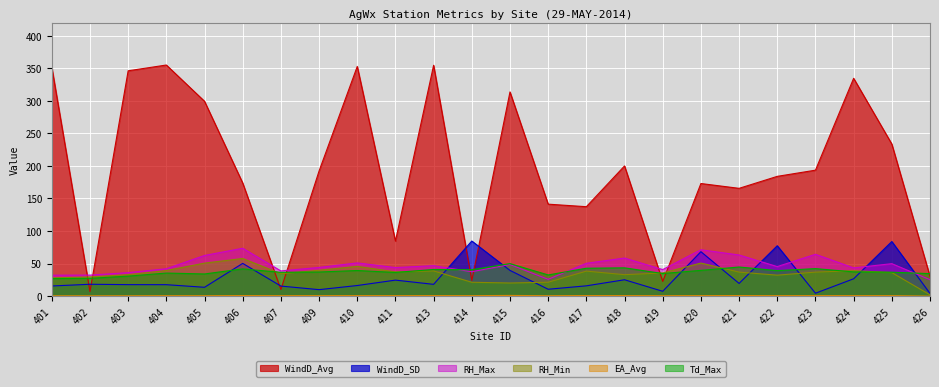

Reading left to right, extract all data points from this chart.

WindD_Avg: 401=351.7	402=6.9	403=346.0	404=354.9	405=299.2	406=173.7	407=10.2	409=192.1	410=352.7	411=84.5	413=354.5	414=24.1	415=313.6	416=141.2	417=137.3	418=199.9	419=22.5	420=172.9	421=165.5	422=183.9	423=193.4	424=334.5	425=233.5	426=30.3
WindD_SD: 401=15.5	402=18.2	403=17.6	404=17.5	405=13.5	406=50.2	407=15.4	409=9.9	410=16.2	411=24.5	413=18.1	414=84.6	415=39.5	416=10.5	417=15.8	418=25.1	419=7.4	420=68.2	421=19.4	422=77.3	423=4.4	424=26.6	425=83.8	426=4.1
RH_Max: 401=32.1	402=32.2	403=36.0	404=42.0	405=62.4	406=73.5	407=38.7	409=44.0	410=51.0	411=43.8	413=46.7	414=37.4	415=48.5	416=25.8	417=50.4	418=58.5	419=40.7	420=71.2	421=63.1	422=45.3	423=64.2	424=43.3	425=49.8	426=25.2
RH_Min: 401=27.9	402=29.5	403=33.0	404=39.2	405=50.7	406=57.8	407=34.4	409=39.6	410=45.7	411=37.2	413=38.6	414=21.3	415=20.1	416=21.3	417=38.4	418=32.9	419=35.5	420=50.8	421=36.9	422=32.2	423=36.8	424=39.1	425=36.1	426=1.9
EA_Avg: 401=0.5	402=0.5	403=0.5	404=0.7	405=0.6	406=0.8	407=0.7	409=0.7	410=0.8	411=0.7	413=0.8	414=0.7	415=1.0	416=0.6	417=0.8	418=0.8	419=0.6	420=0.7	421=0.8	422=0.7	423=0.8	424=0.7	425=0.7	426=0.0
Td_Max: 401=26.9	402=27.3	403=30.7	404=35.4	405=34.0	406=41.8	407=36.5	409=37.0	410=39.3	411=36.3	413=40.9	414=40.5	415=49.9	416=32.5	417=42.8	418=43.4	419=34.7	420=39.5	421=44.7	422=39.1	423=42.2	424=37.2	425=36.7	426=34.5